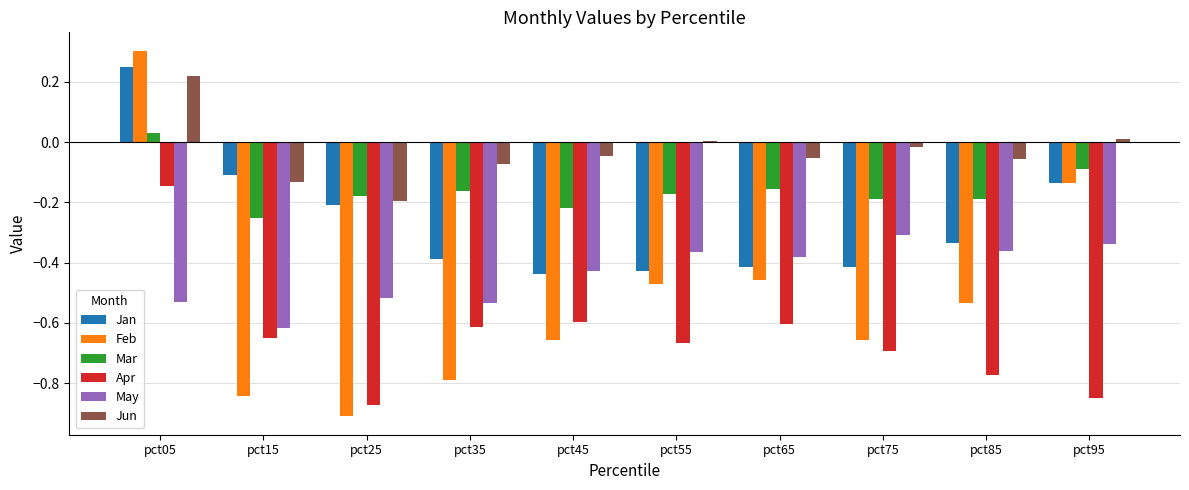

What are all the series names shown in the legend?

Jan, Feb, Mar, Apr, May, Jun